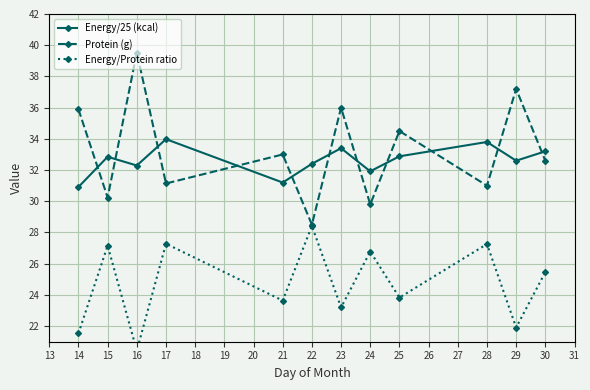

What is the difference between the second highest and minimum values in the Energy/Protein ratio series?

6.9